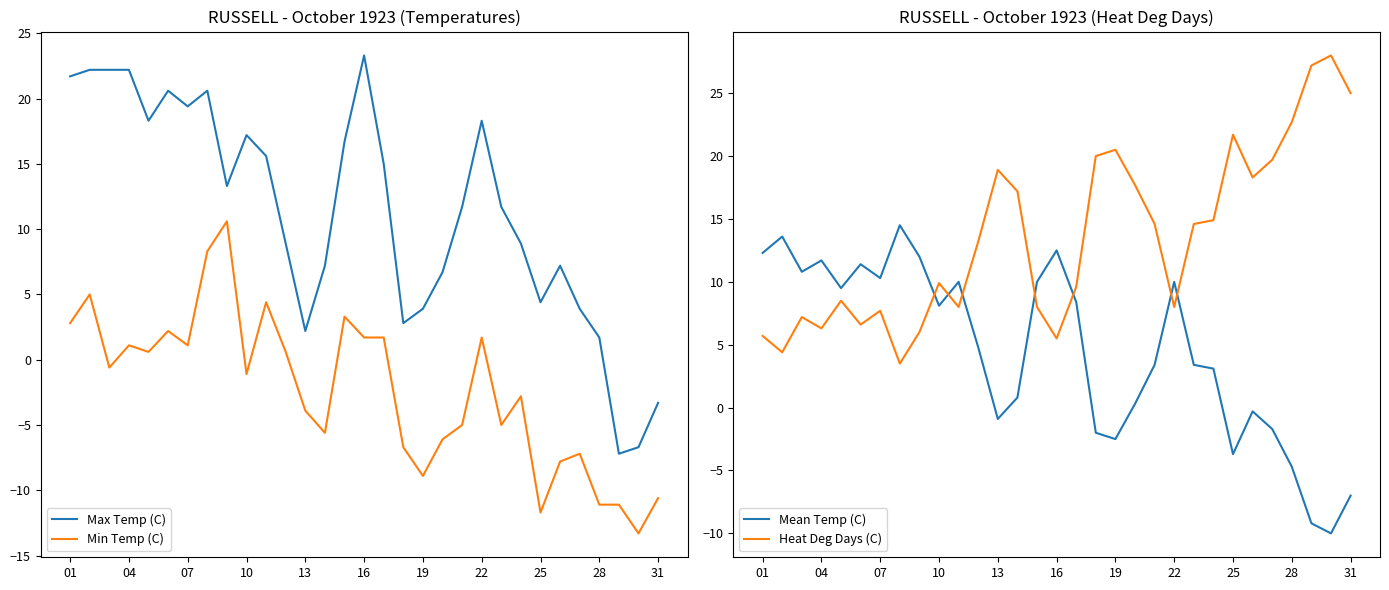

What is the lowest value of the Min Temp (C) series?

-13.3